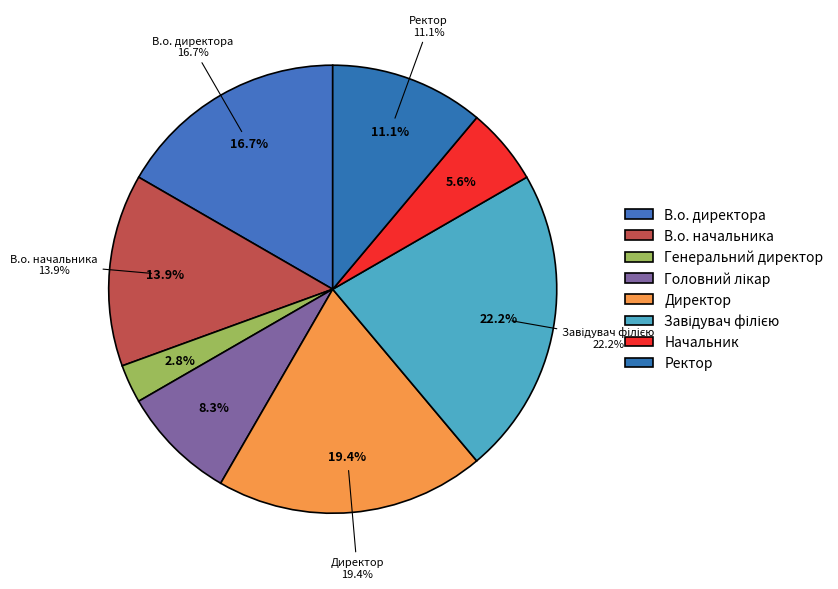

To the nearest percent, what is the average slice percentage?

12%